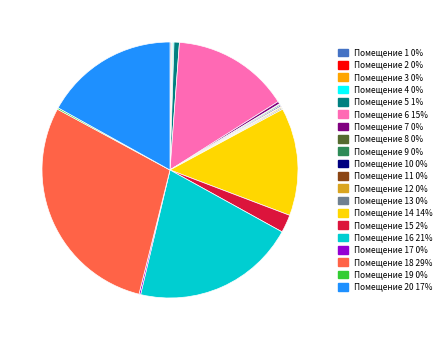

Does any single category account for the majority?

No